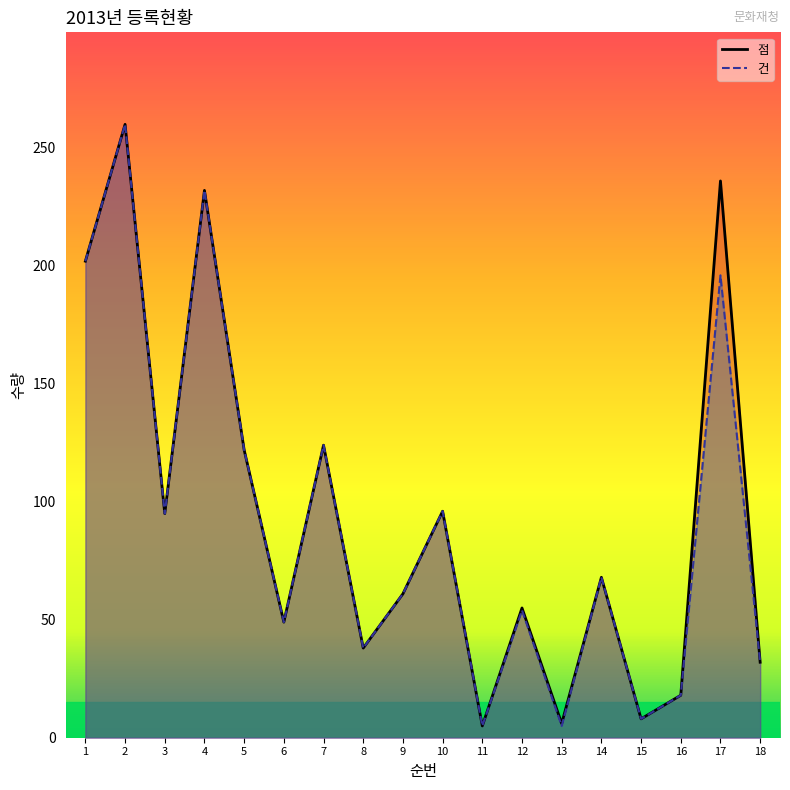

Is the value of 건 at 18 greater than the value of 점 at 16?

Yes